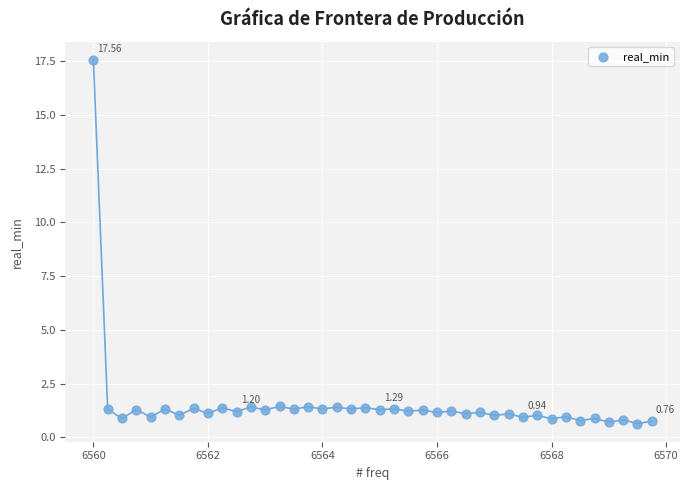

What is the range of X values (max minus min)?

9.8